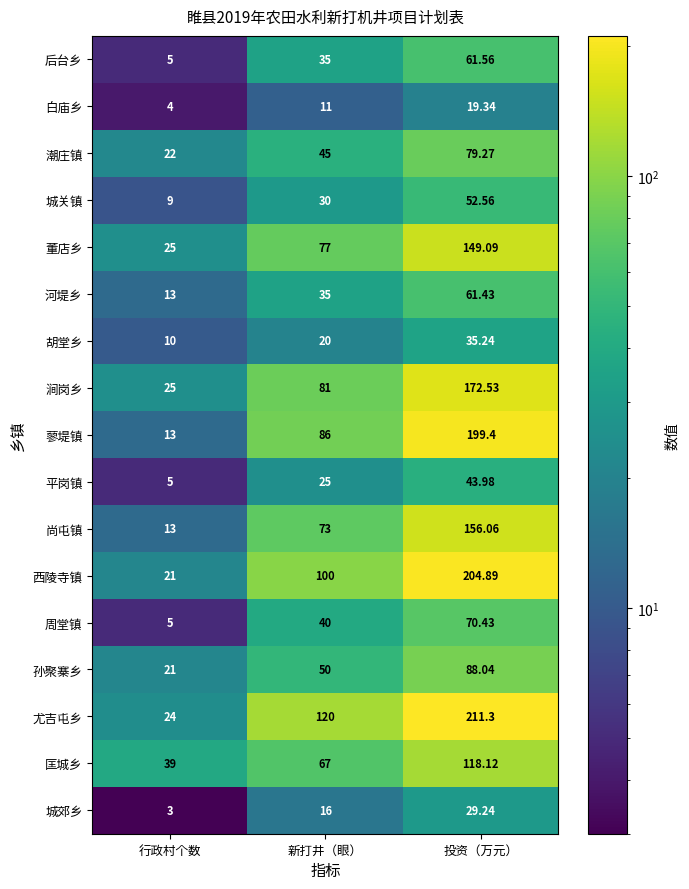

Which series changed the most between 行政村个数 and 新打井（眼）?

尤吉屯乡